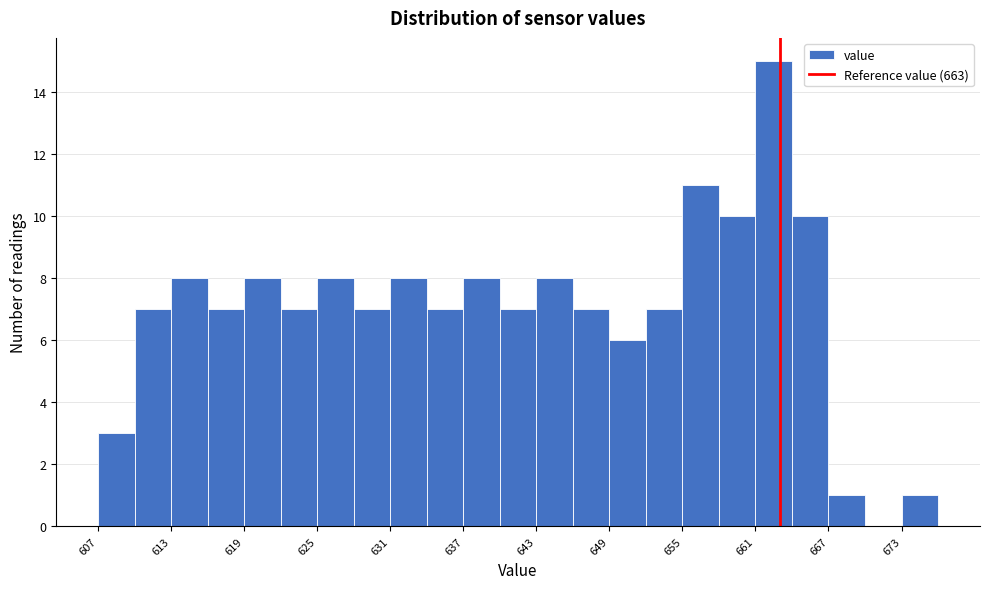

Read against the x-axis, roughly where is the centre of the tallest bar?

663